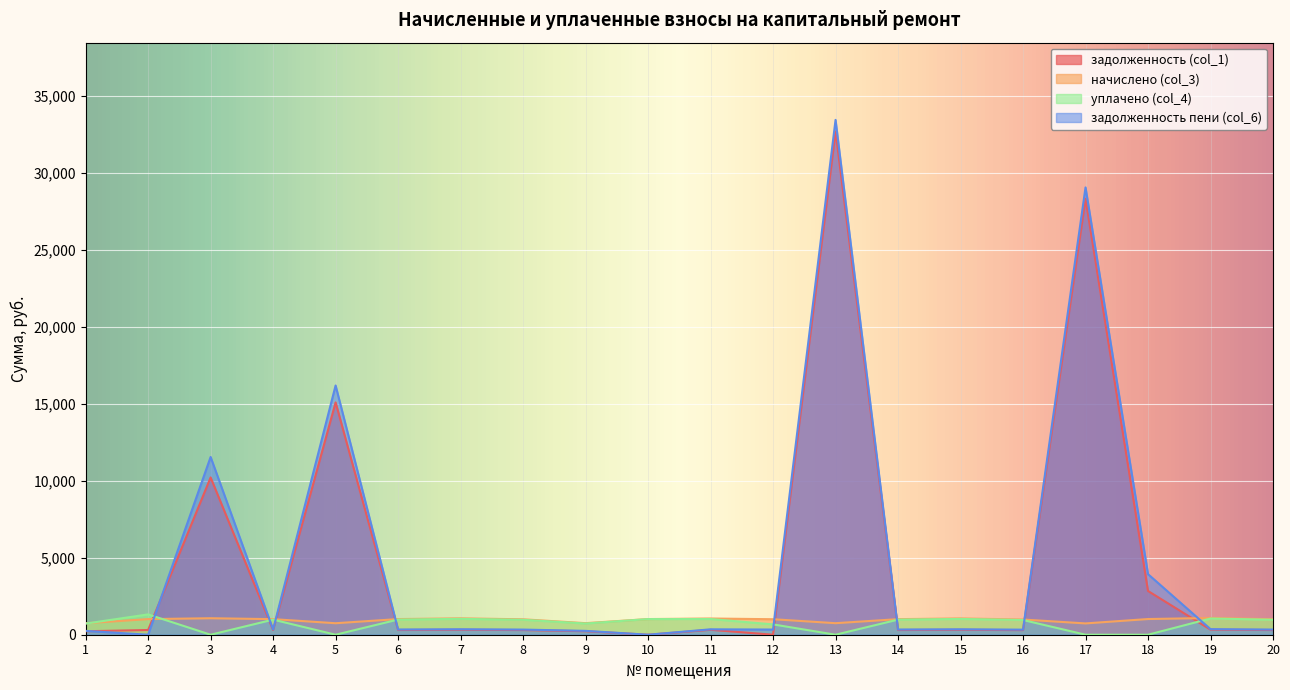

How many interior local peaks does the задолженность пени (col_6) series have?

7